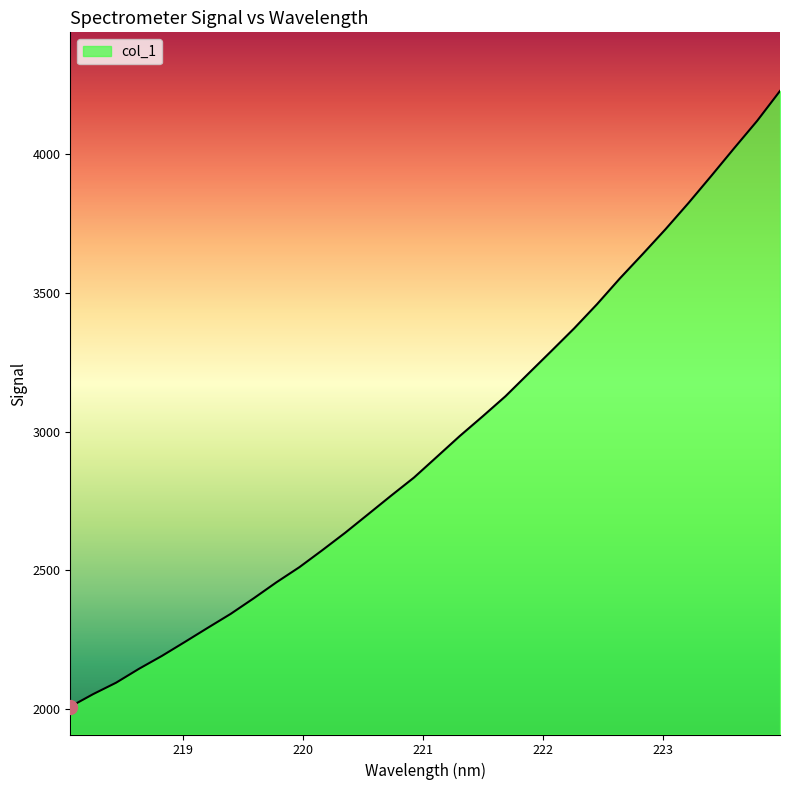

What is the difference between the maximum and minimum values?

2220.5